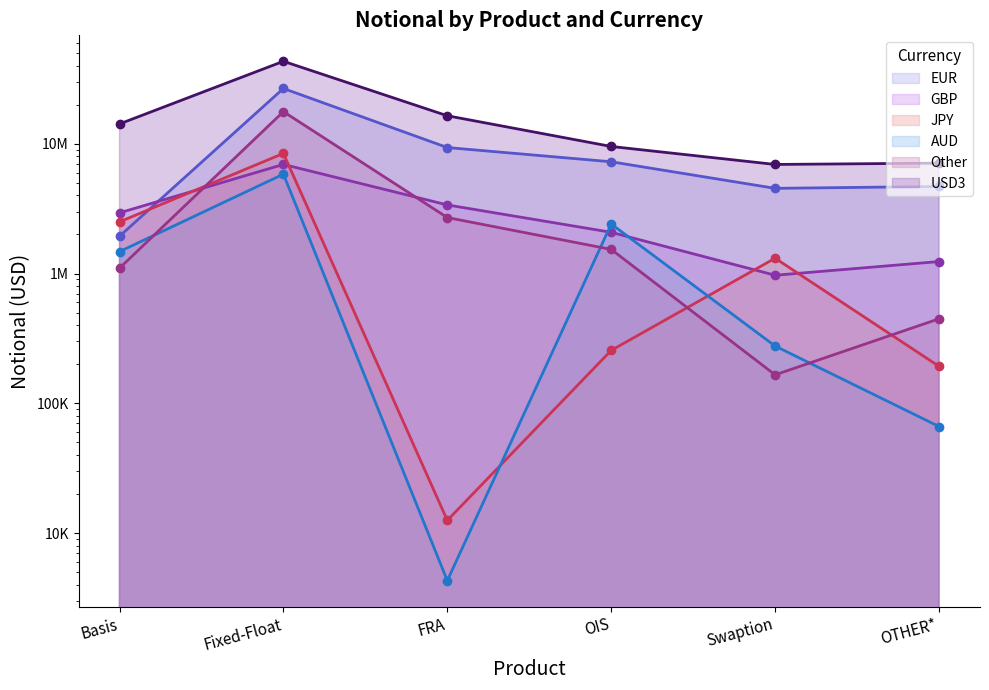

Where do EUR and GBP first cross each other?

Basis and Fixed-Float